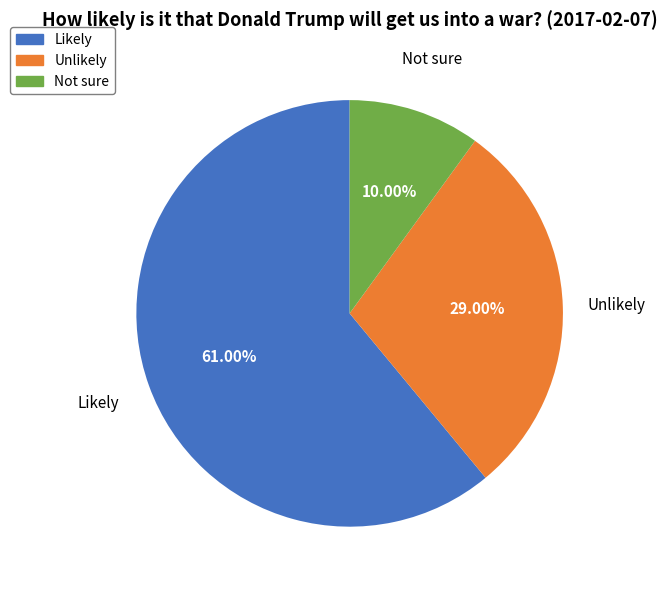

What percentage is the Unlikely slice, to the nearest percent?

29%